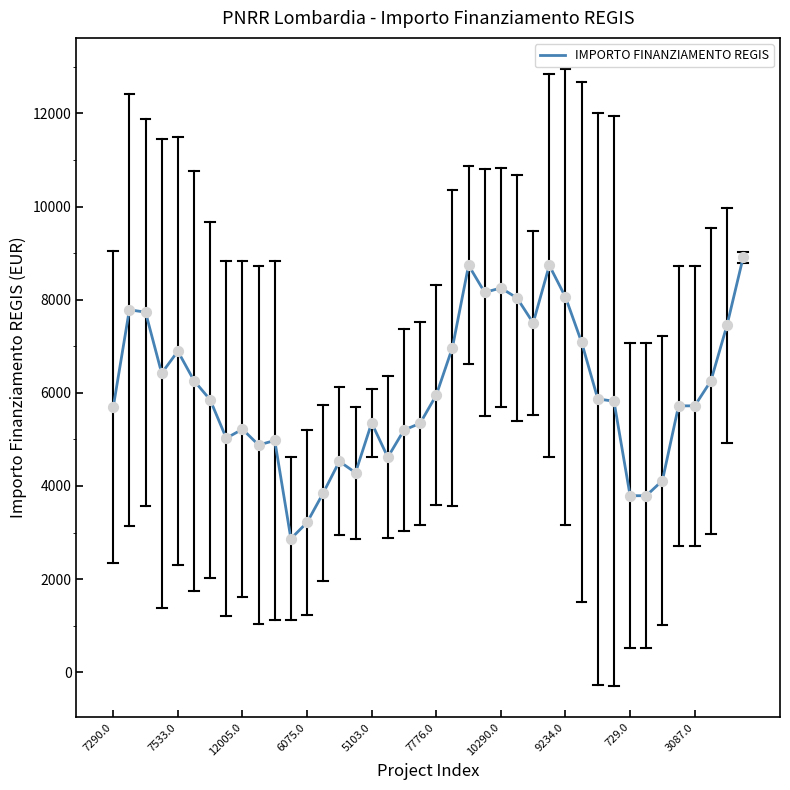

What is the maximum value shown in the chart?

8910.0